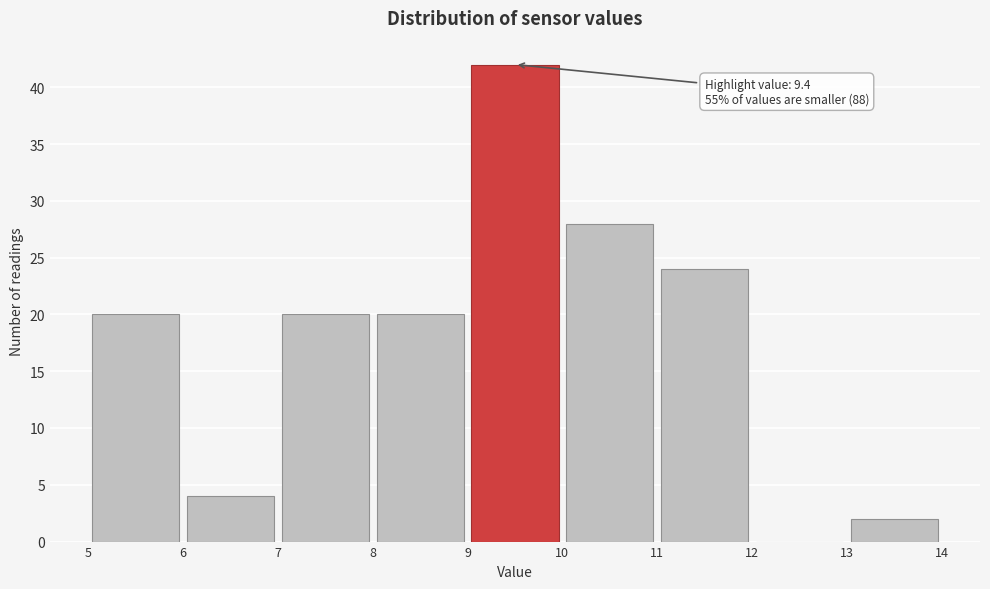

Over which range of the x-axis is the bar tallest?

9 to 10